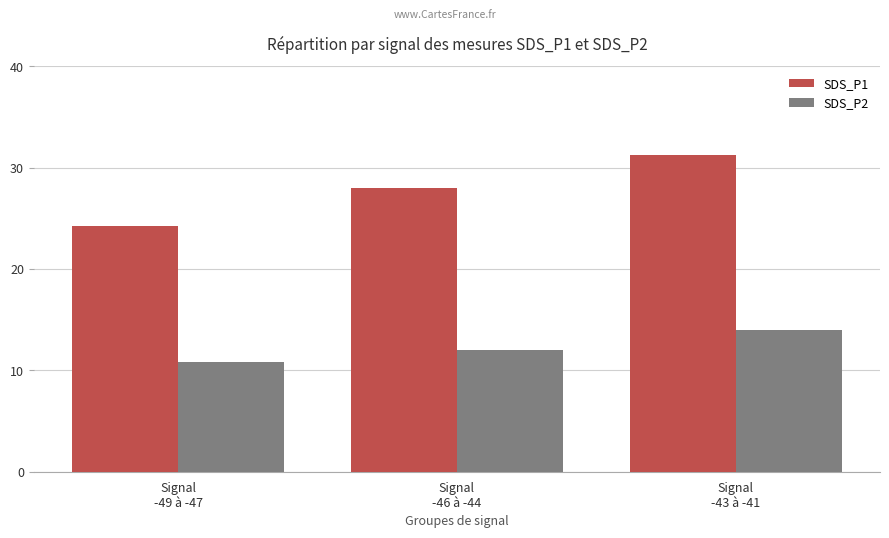

How many bars are there in each group?

2